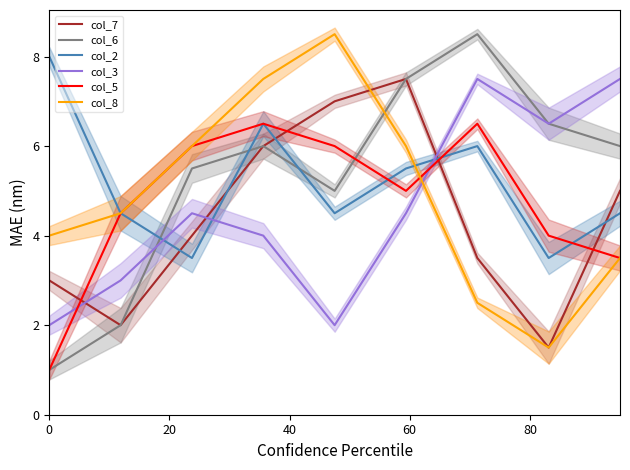

True or false: col_8 and col_6 cross at least once.

True